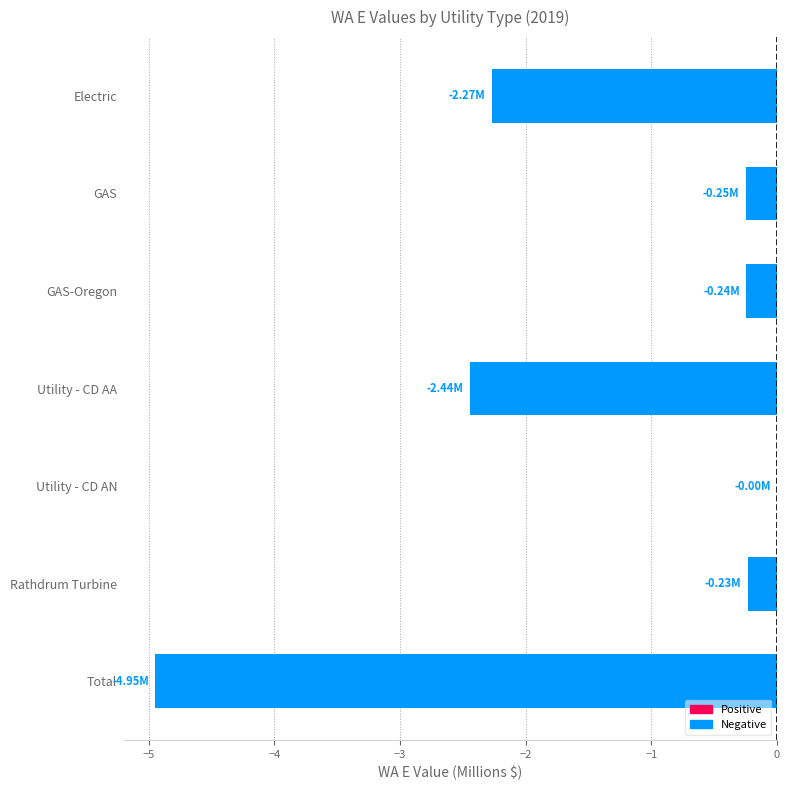

Between Utility - CD AA and Total, which is larger?

Utility - CD AA